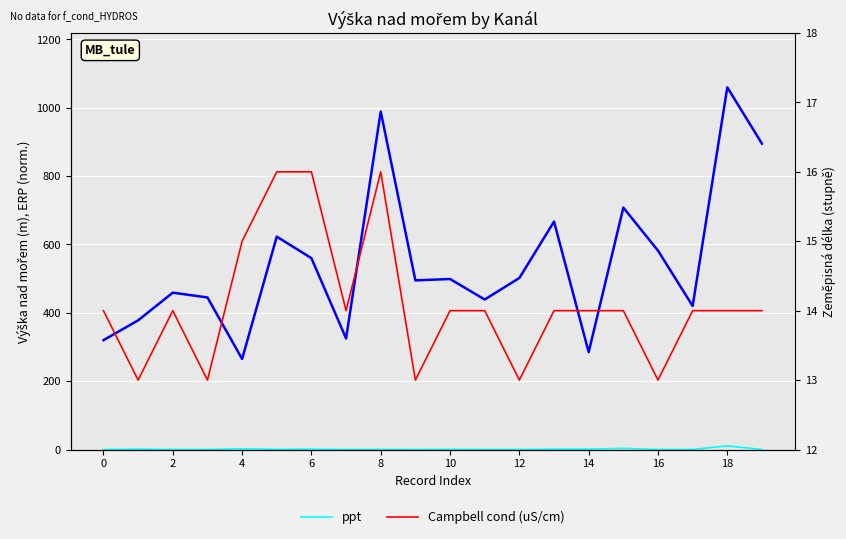

What is the total value across all series at 16?

1005.0